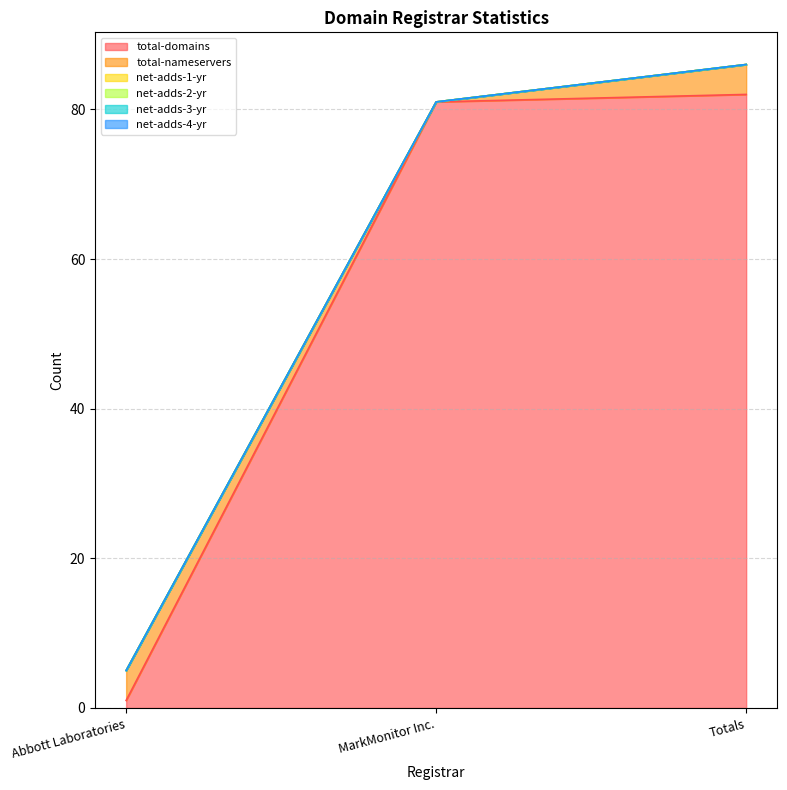

Reading right to left, transcribe all the data shown in this chart.

total-domains: Totals=82	MarkMonitor Inc.=81	Abbott Laboratories=1
total-nameservers: Totals=4	MarkMonitor Inc.=0	Abbott Laboratories=4
net-adds-1-yr: Totals=0	MarkMonitor Inc.=0	Abbott Laboratories=0
net-adds-2-yr: Totals=0	MarkMonitor Inc.=0	Abbott Laboratories=0
net-adds-3-yr: Totals=0	MarkMonitor Inc.=0	Abbott Laboratories=0
net-adds-4-yr: Totals=0	MarkMonitor Inc.=0	Abbott Laboratories=0